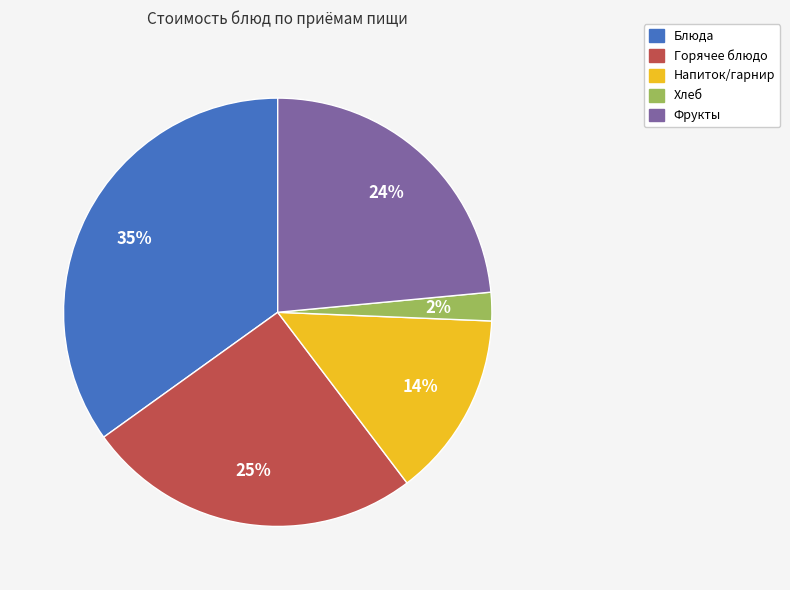

To the nearest percent, what is the difference between the largest and smallest slice percentages?

33%